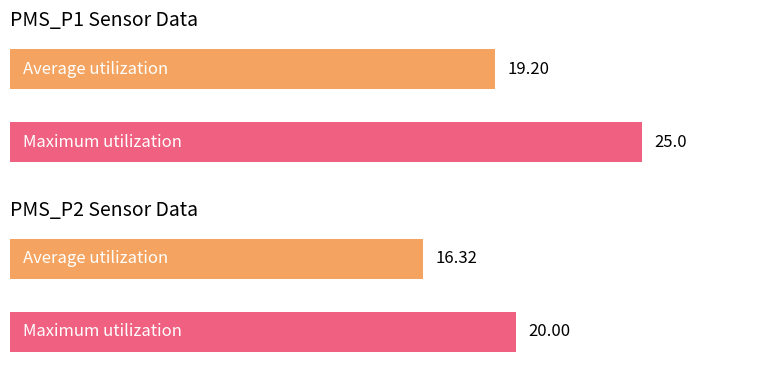

How many series are shown in this chart?

2